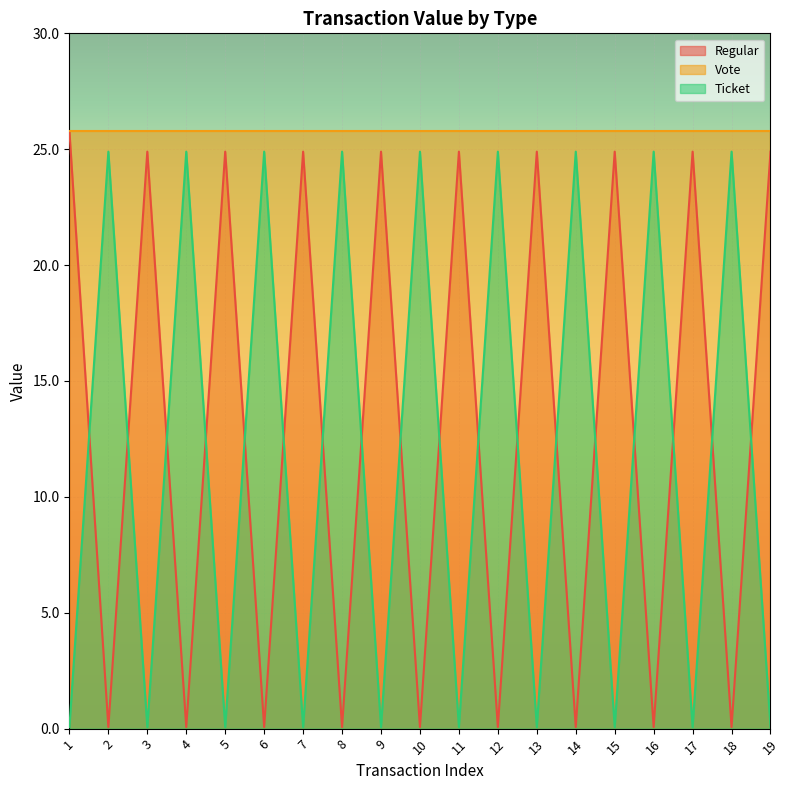

What is the value of the Regular point at the 1st from the left?

25.8